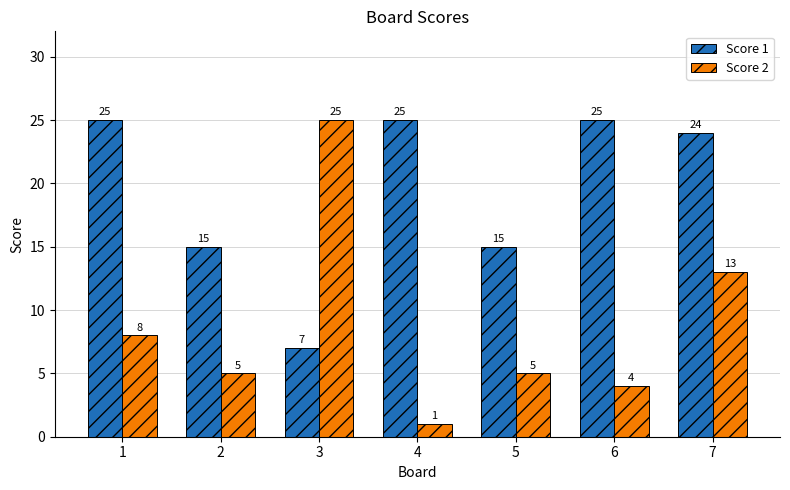

Are the bars horizontal?

No